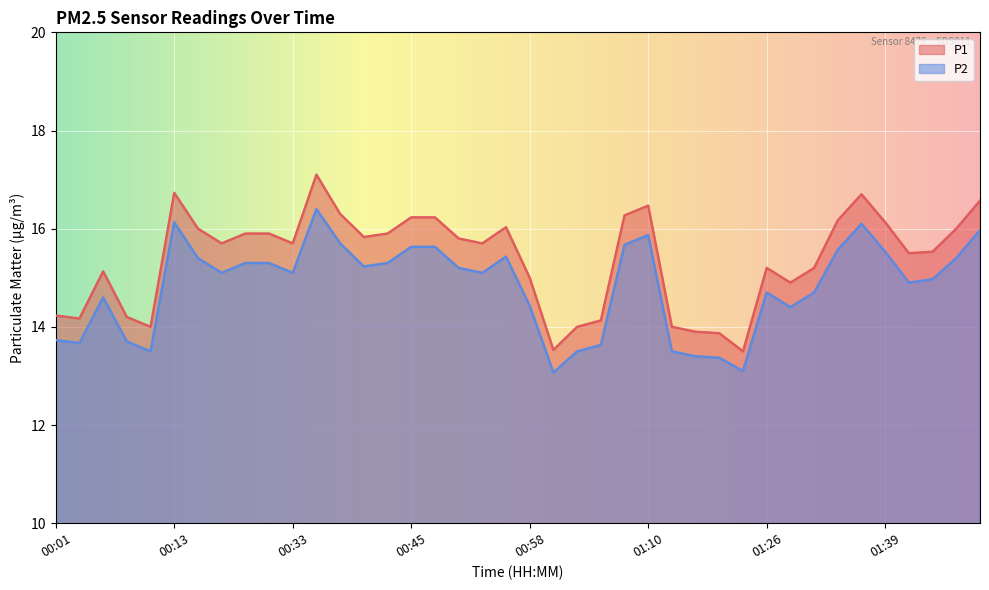

Reading right to left, transcribe all the data shown in this chart.

P1: 16.6	16.0	15.5	15.5	16.1	16.7	16.2	15.2	14.9	15.2	13.5	13.9	13.9	14.0	16.5	16.3	14.1	14.0	13.5	15.0	16.0	15.7	15.8	16.2	16.2	15.9	15.8	16.3	17.1	15.7	15.9	15.9	15.7	16.0	16.7	14.0	14.2	15.1	14.2	14.2
P2: 16.0	15.4	15.0	14.9	15.5	16.1	15.6	14.7	14.4	14.7	13.1	13.4	13.4	13.5	15.9	15.7	13.6	13.5	13.1	14.4	15.4	15.1	15.2	15.6	15.6	15.3	15.2	15.7	16.4	15.1	15.3	15.3	15.1	15.4	16.1	13.5	13.7	14.6	13.7	13.7